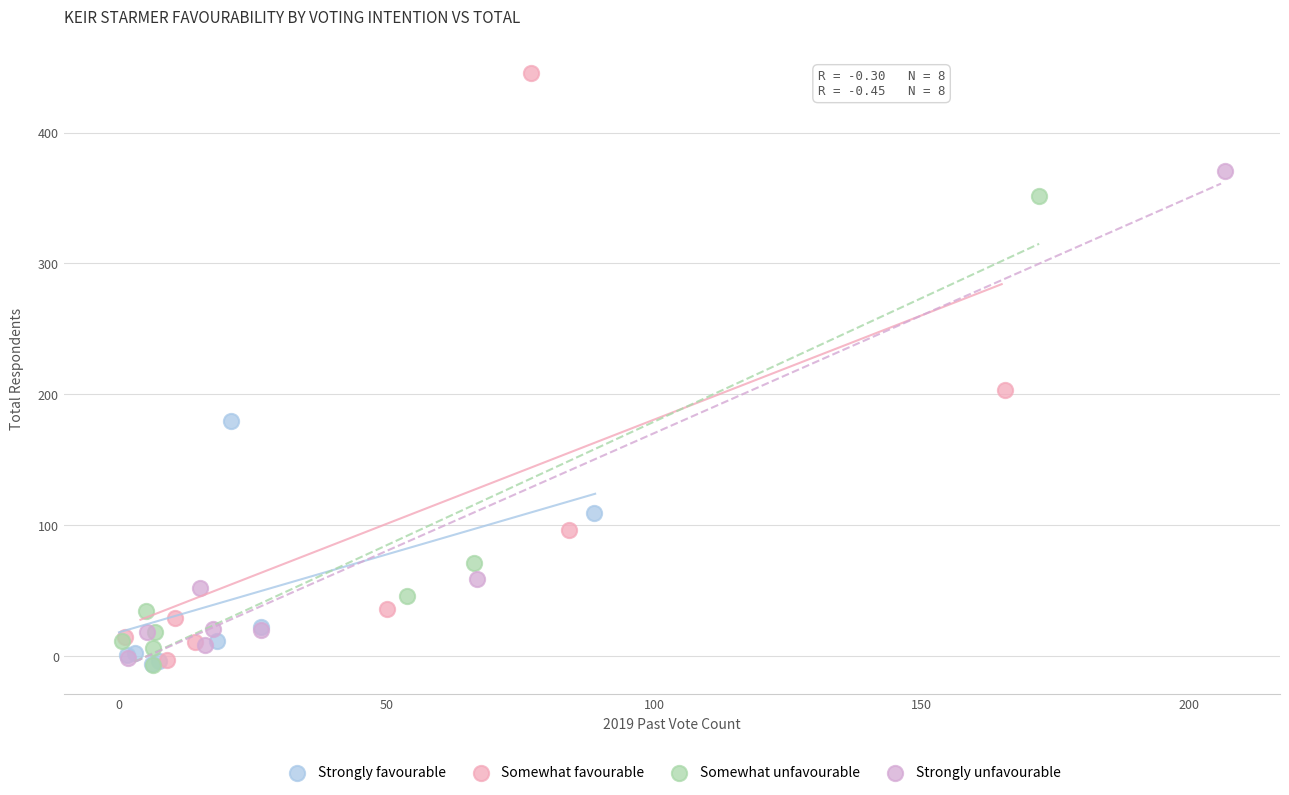

Which series has the widest spread of Y values?

Somewhat favourable